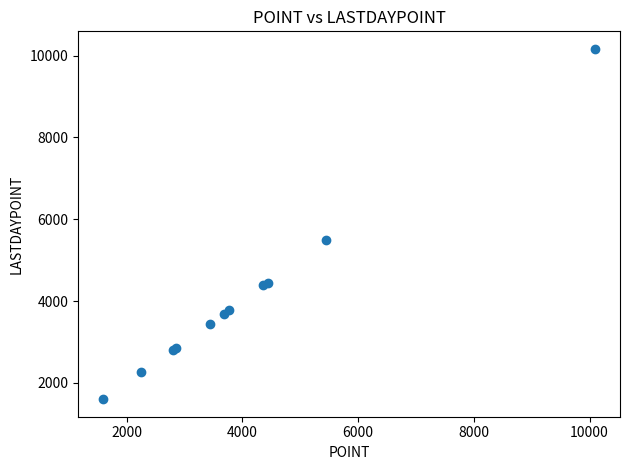

What Y value in the scatter plot is closest to 5881?

5479.5